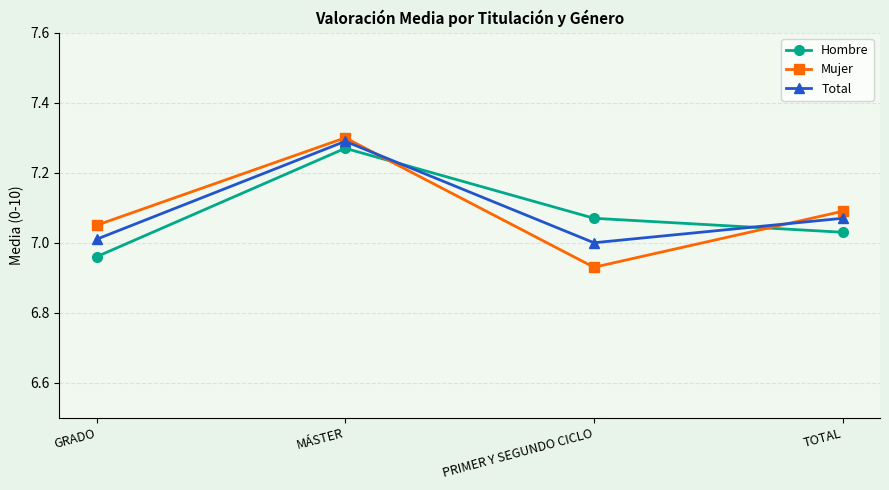

How many interior local peaks does the Total series have?

1